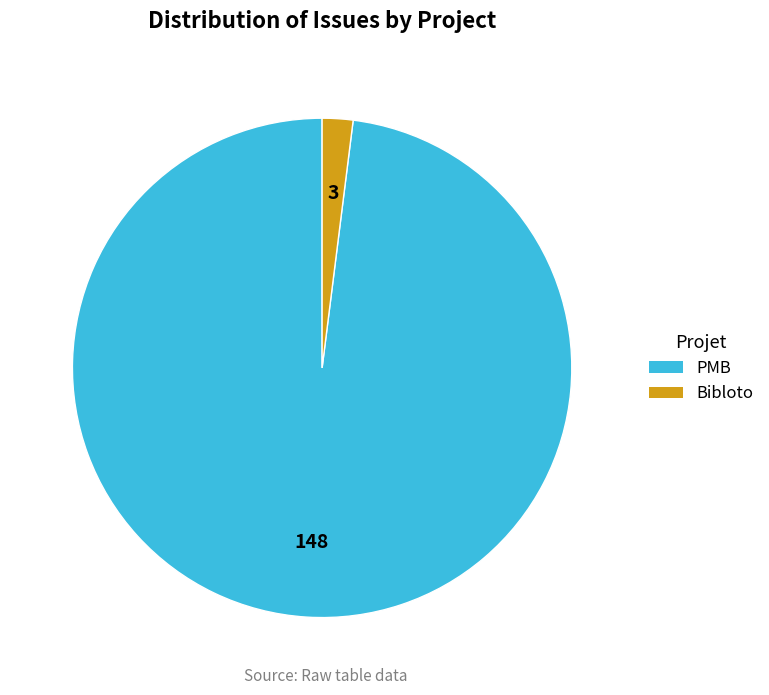

Is it true that Bibloto is 2% of the pie?

True